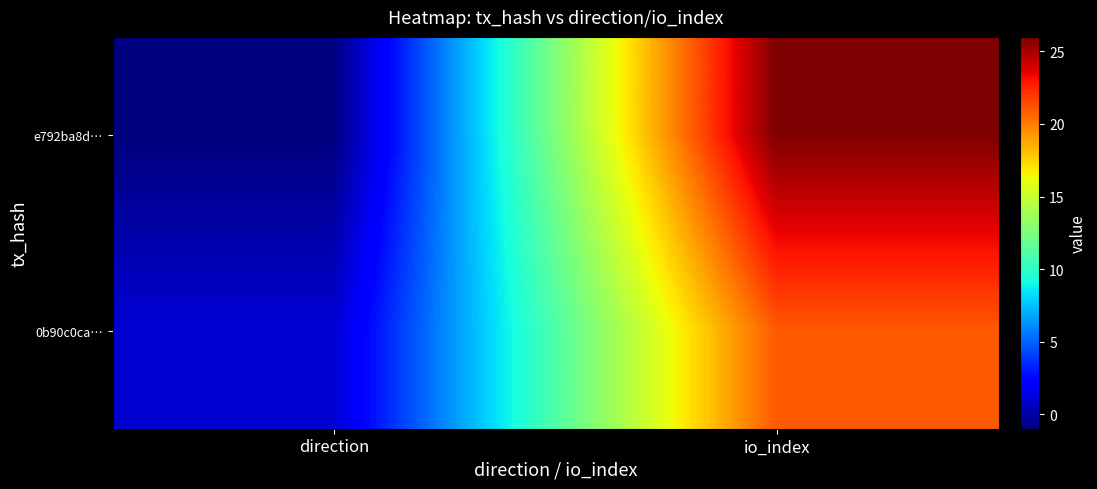

Reading left to right, transcribe all the data shown in this chart.

e792ba8d…: direction=-1	io_index=26
0b90c0ca…: direction=1	io_index=21